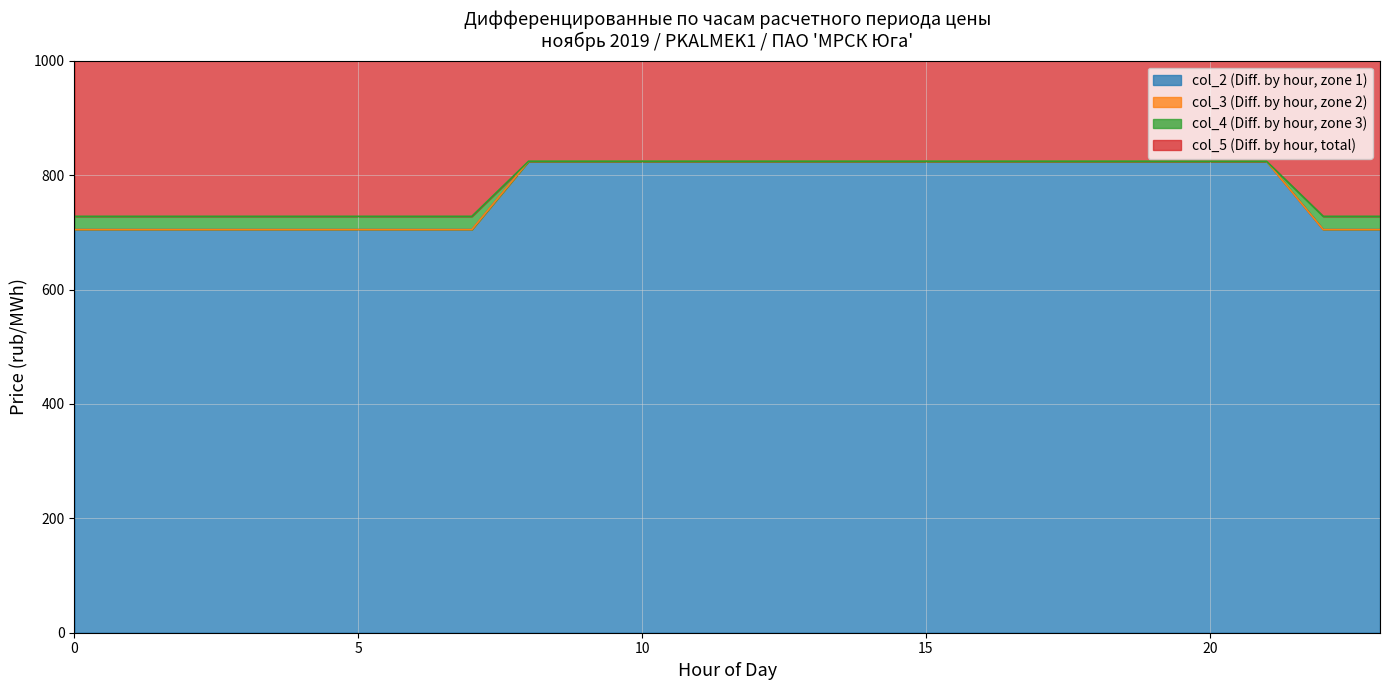

True or false: col_2 (Diff. by hour, zone 1) and col_5 (Diff. by hour, total) intersect in this chart.

False